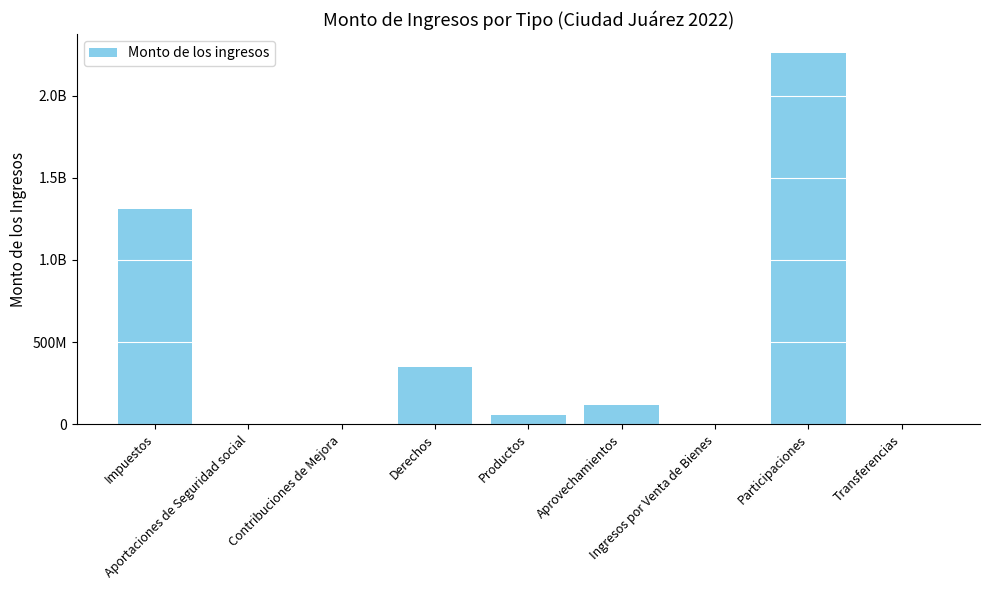

Rank the categories by value from lowest to highest.

Aportaciones de Seguridad social, Contribuciones de Mejora, Ingresos por Venta de Bienes, Transferencias, Productos, Aprovechamientos, Derechos, Impuestos, Participaciones